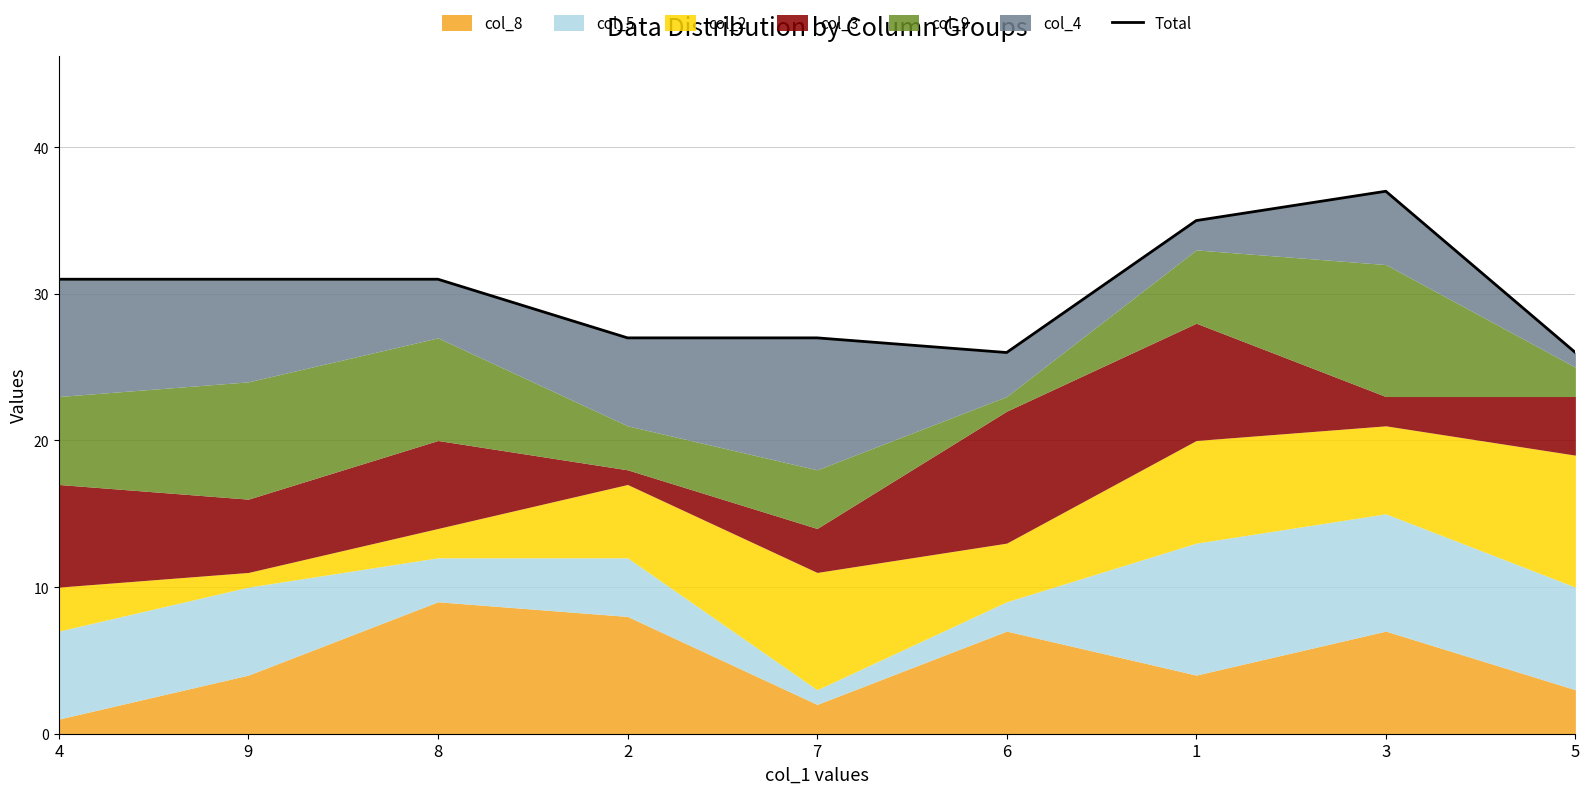

What is the value of the 9th point from the left?

26